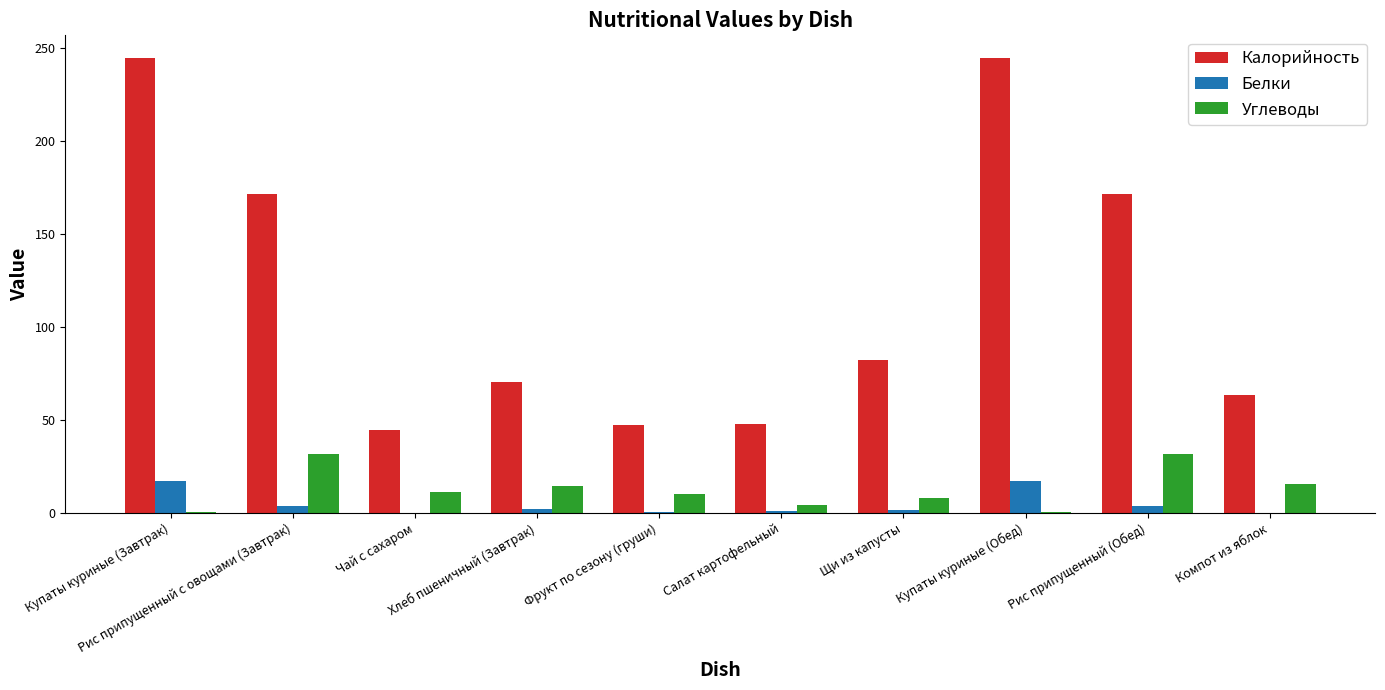

Which series has the largest total across all categories?

Калорийность